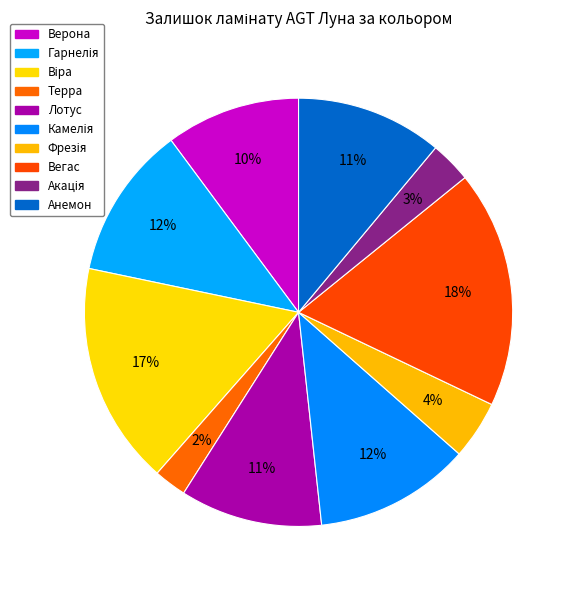

To the nearest percent, what portion does Камелія represent?

12%